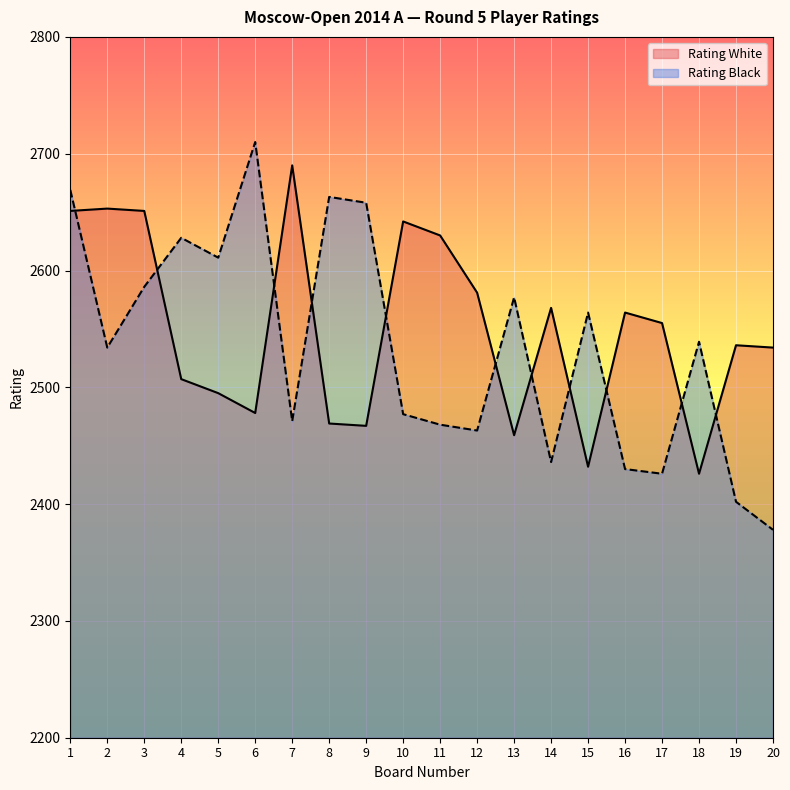

What is the sum of the Rating Black values at 13 and 10?

5054